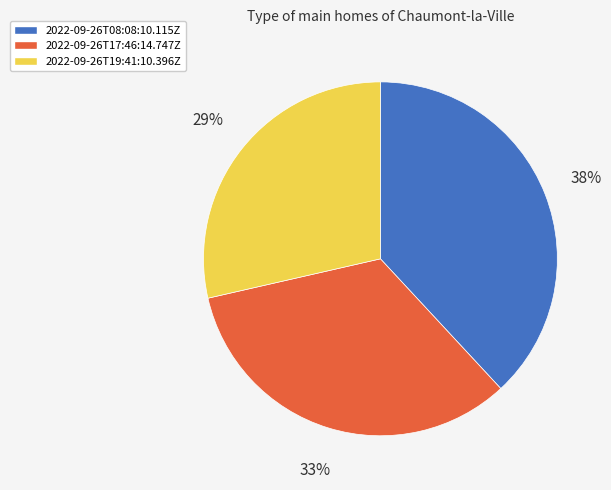

Does 2022-09-26T08:08:10.115Z represent more than half of the total?

No